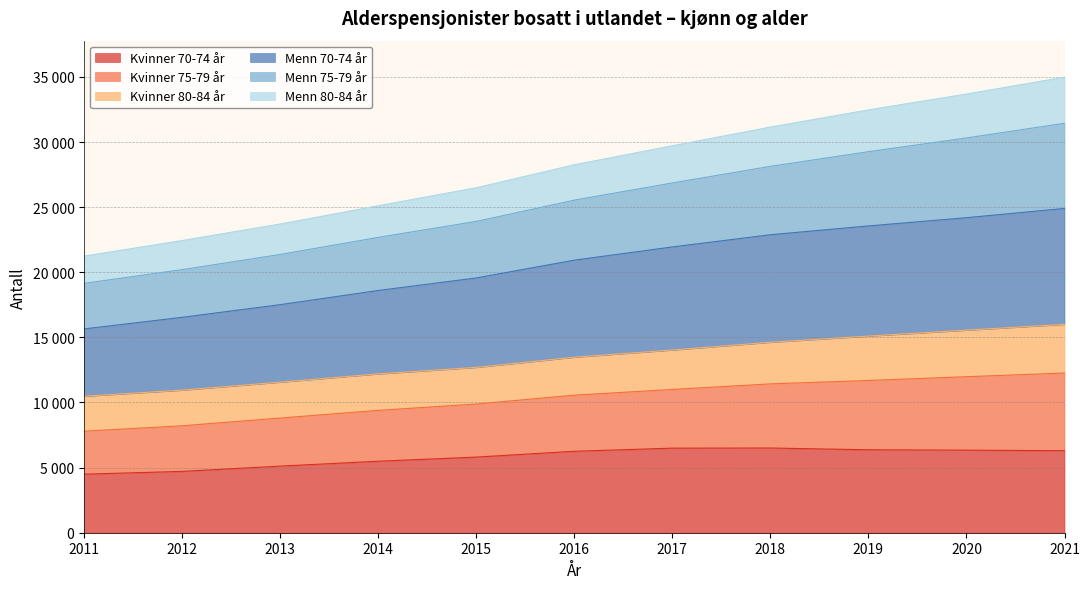

Where does the Menn 75-79 år series first go above 25539?

2017